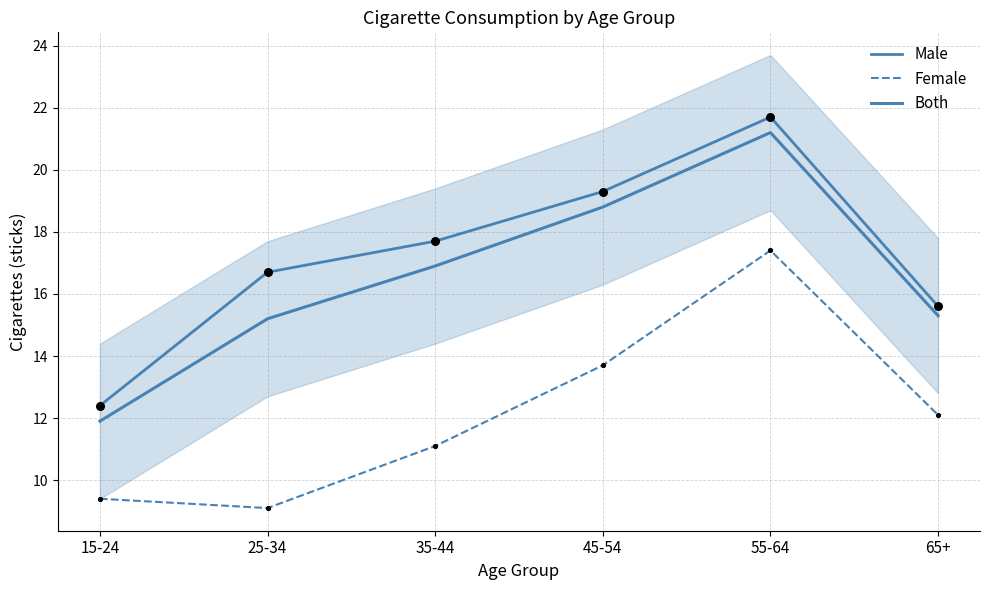

At which category is the sum across all series the highest?

55-64